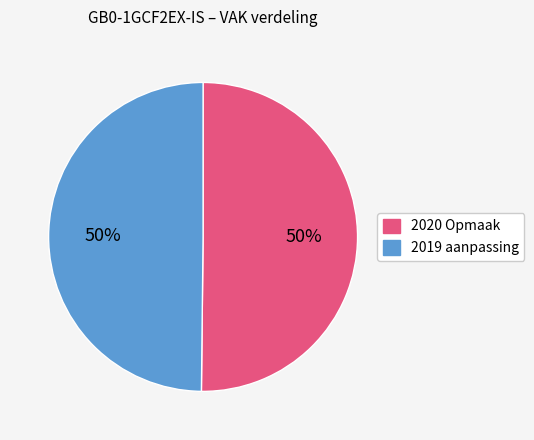

Is it true that 2020 Opmaak is 45% of the pie?

False